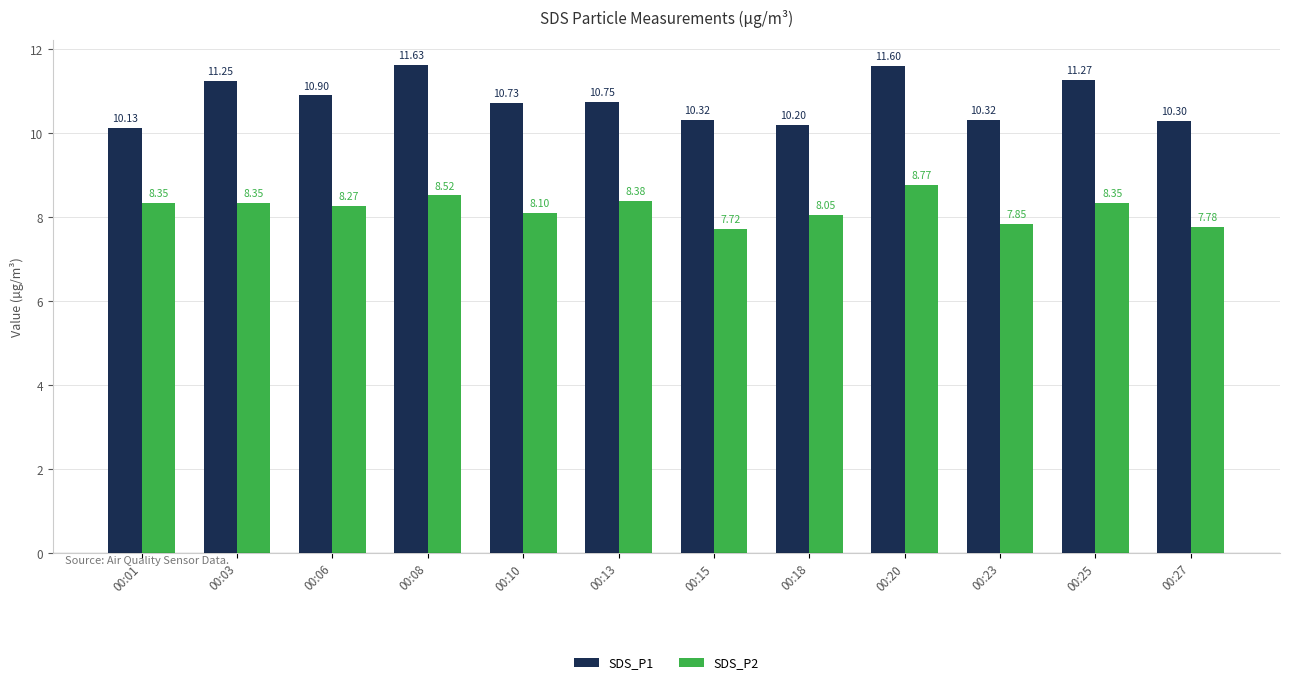

At how many categories does at least one series exceed 8?

12